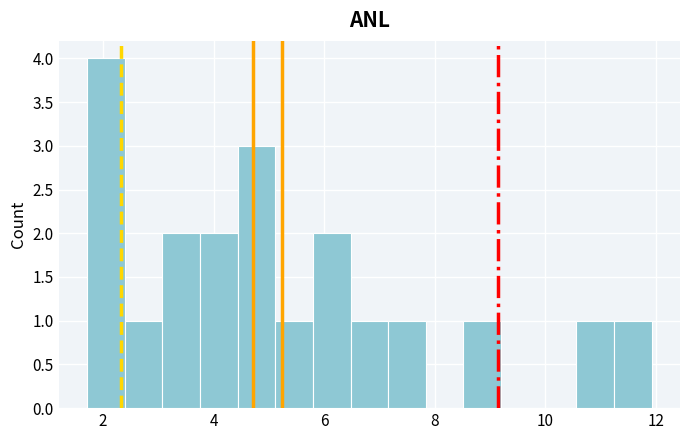

Around what value on the x-axis is the tallest bar? Give the approximate position of its centre, as read against the axis.

2.0